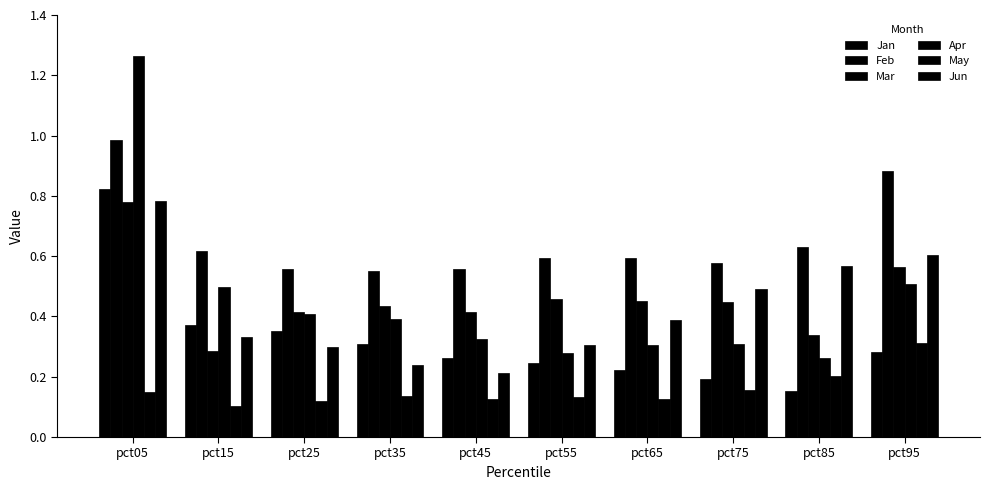

What is the total value across all series at pct75?

2.2